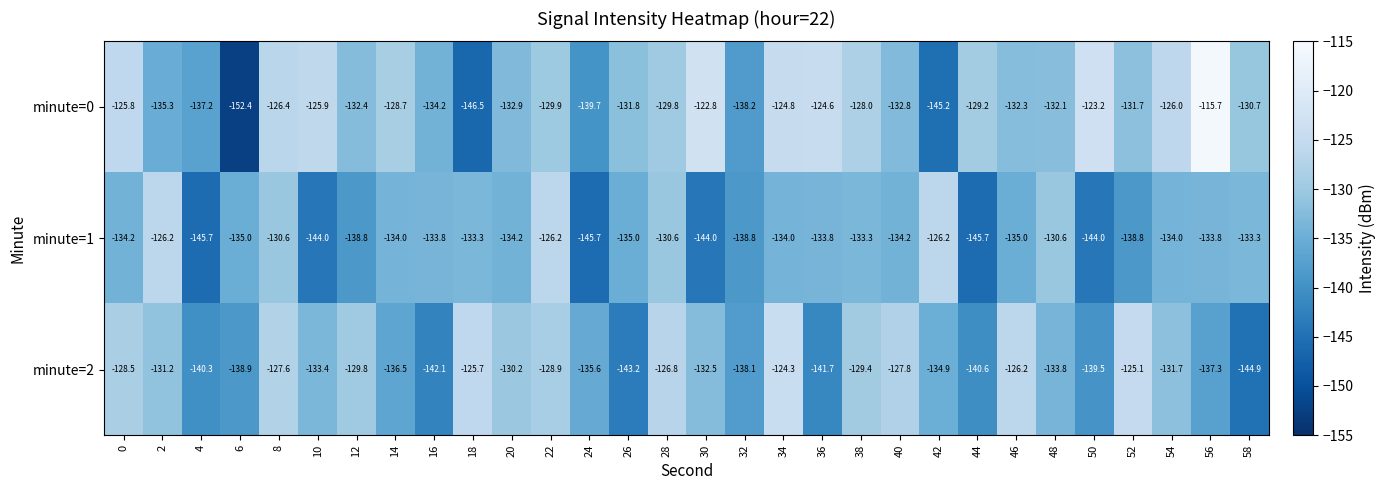

Which series changed the most between 4 and 58?

minute=1